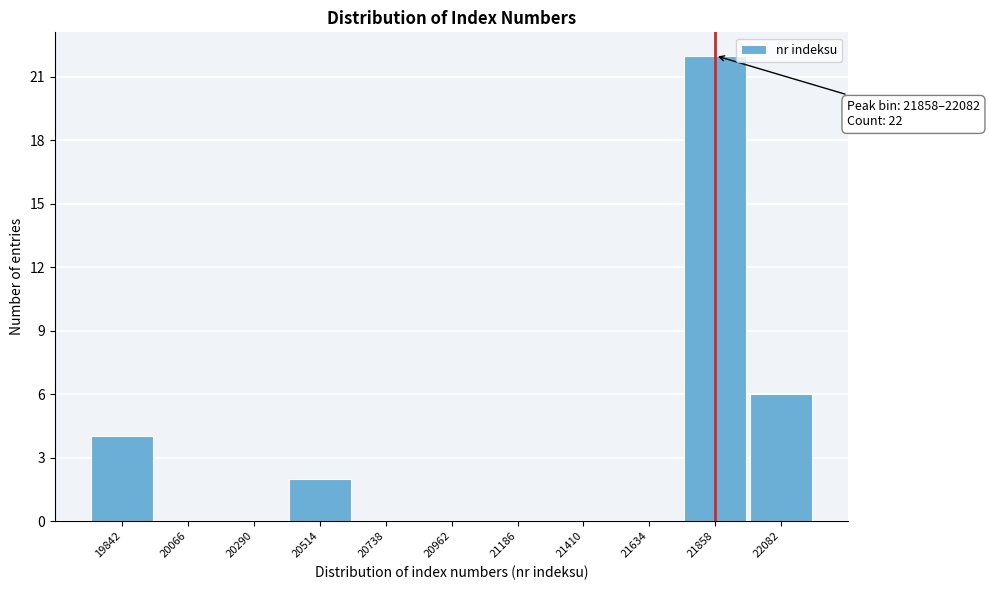

Reading left to right, list all the values displayed in this chart.

19842=4	20066=0	20290=0	20514=2	20738=0	20962=0	21186=0	21410=0	21634=0	21858=22	22082=6